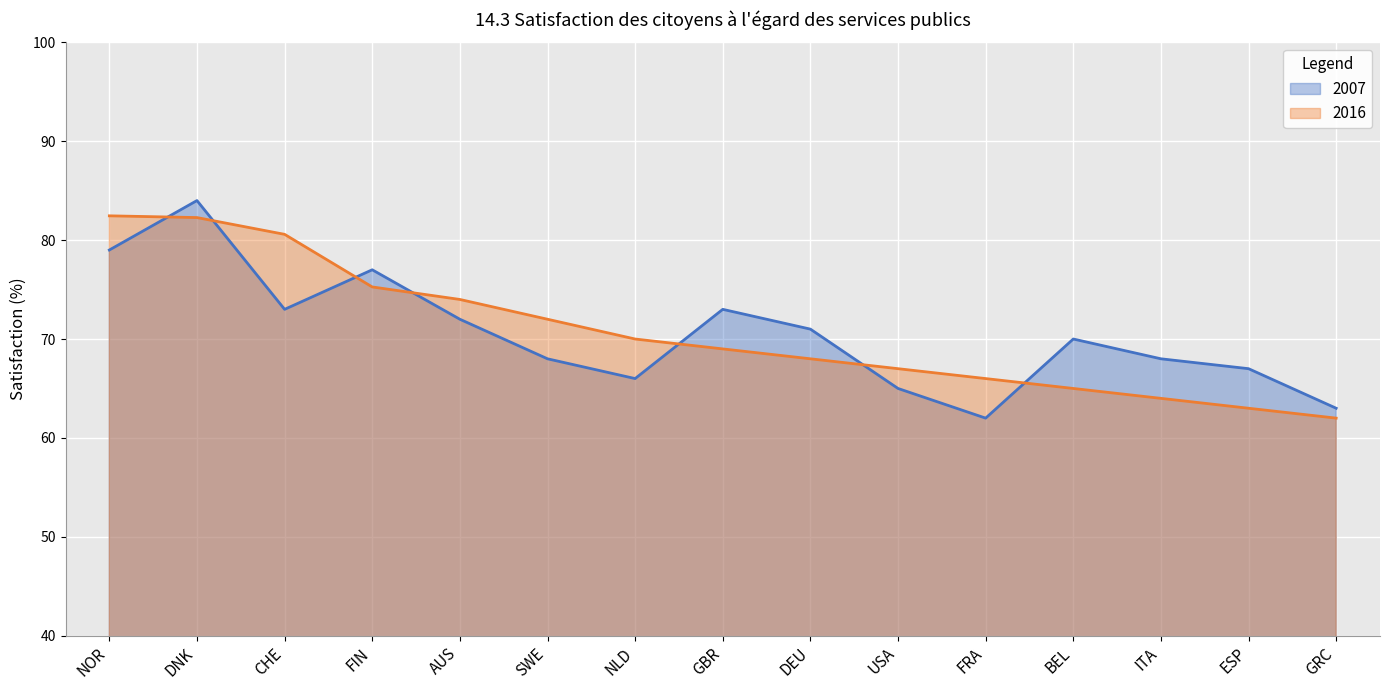

What is the maximum value for 2007?

84.0